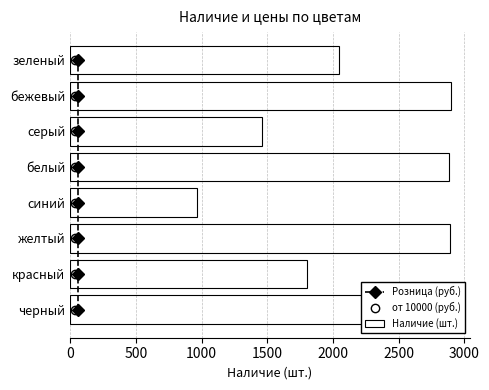

What is the sum of all Наличие (шт.) values?

17246